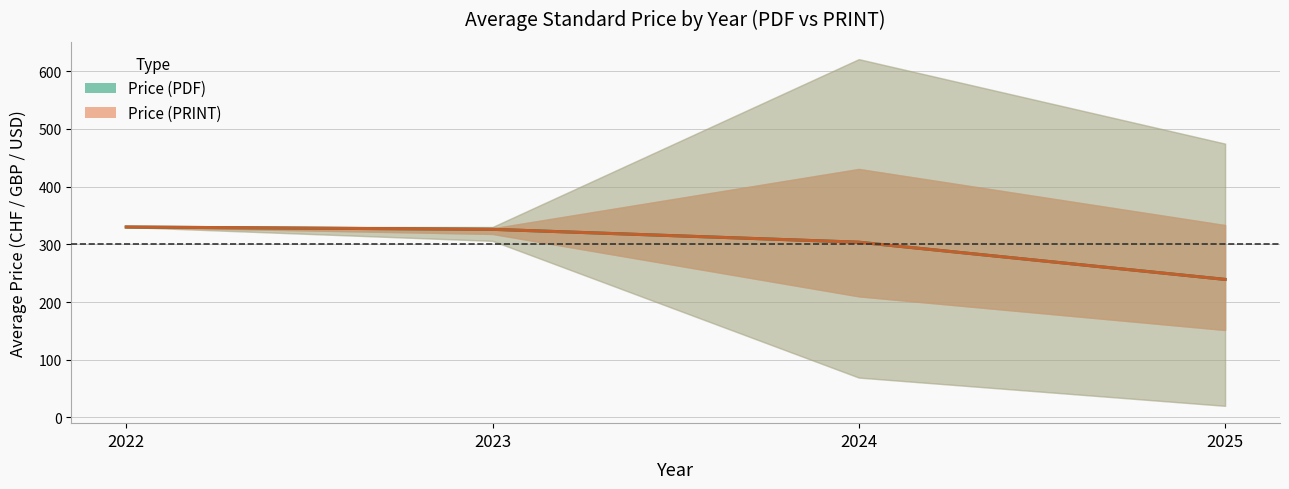

What is the sum of the Price (PDF) values at 2025 and 2023?

565.2